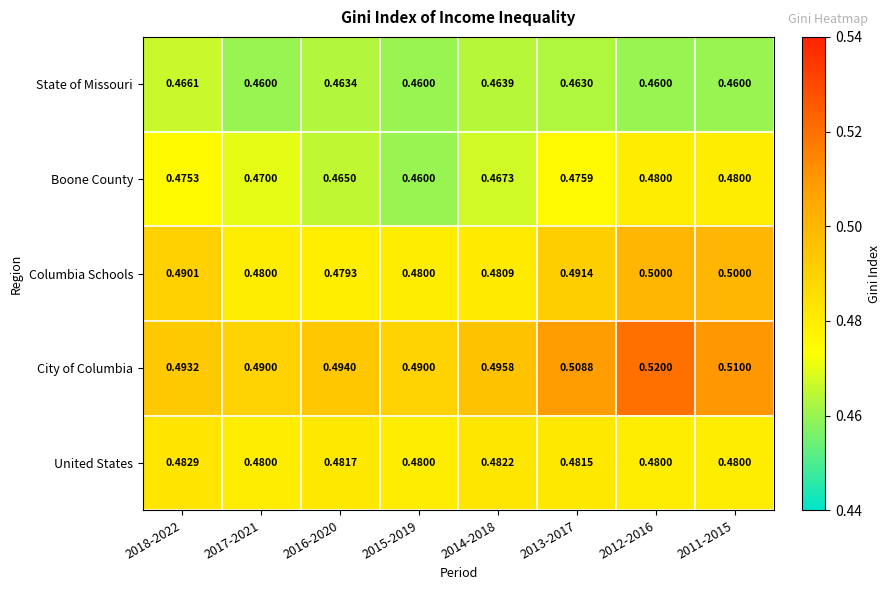

Which series has the widest spread of values?

City of Columbia